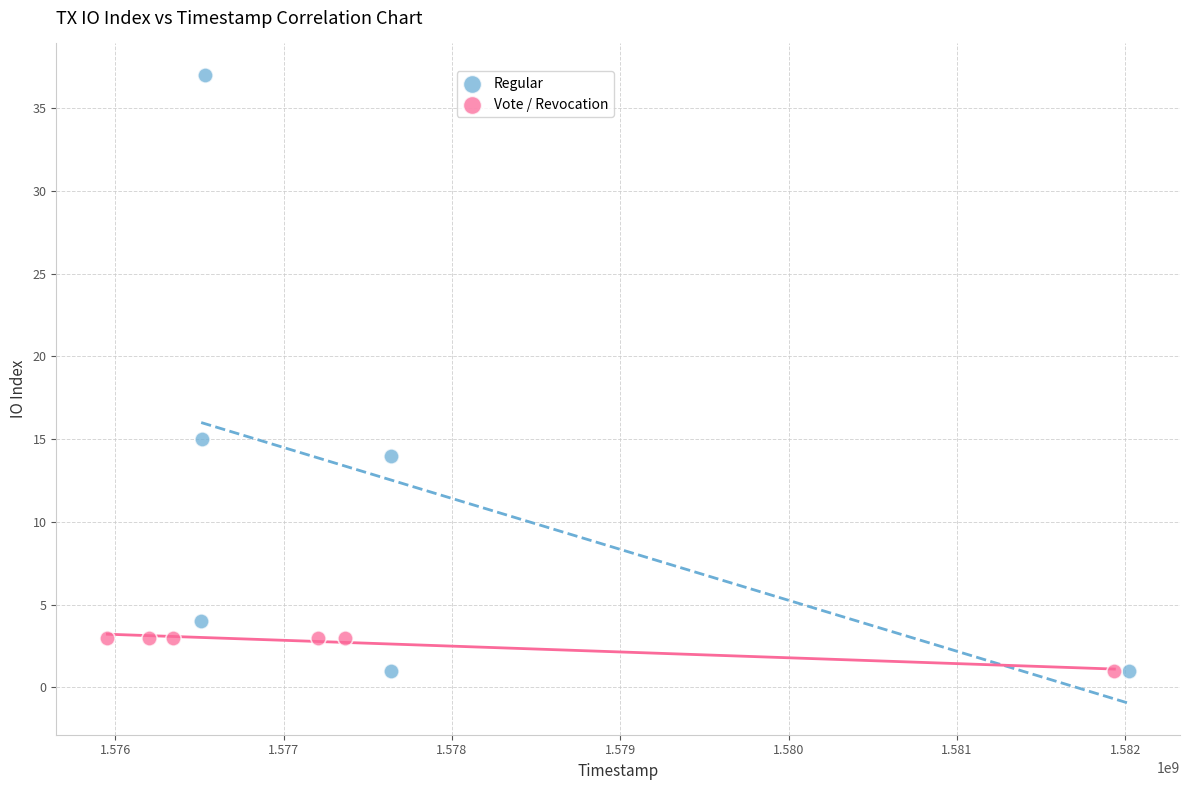

Which series has the widest spread of Y values?

Regular